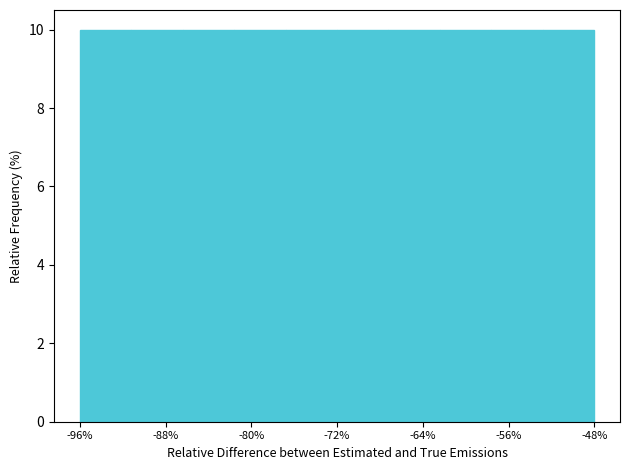

Reading left to right, transcribe this chart: for each bar, give the range it covers on the x-axis and its height. Neither the bar edges nor the heights are printed on the chart, so give them approximately, as read against the axes.

-96.0 to -91.2: 10
-91.2 to -86.4: 10
-86.4 to -81.6: 10
-81.6 to -76.8: 10
-76.8 to -72.0: 10
-72.0 to -67.2: 10
-67.2 to -62.4: 10
-62.4 to -57.6: 10
-57.6 to -52.8: 10
-52.8 to -48.0: 10